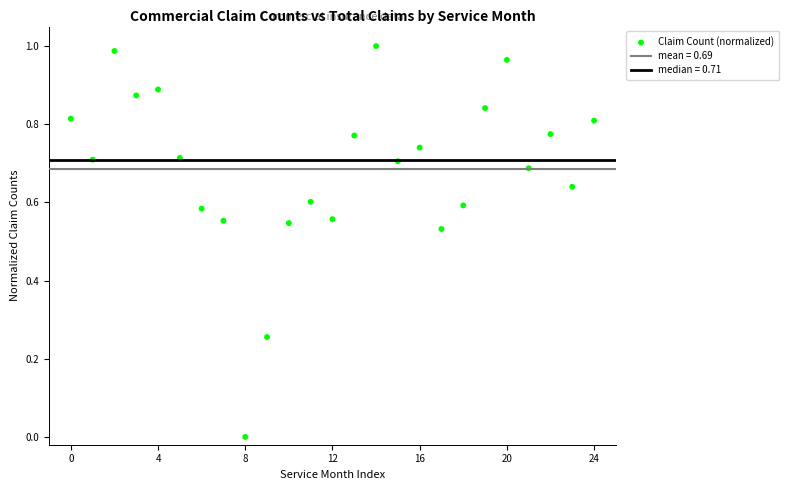

Count the number of points in this scatter plot.

25